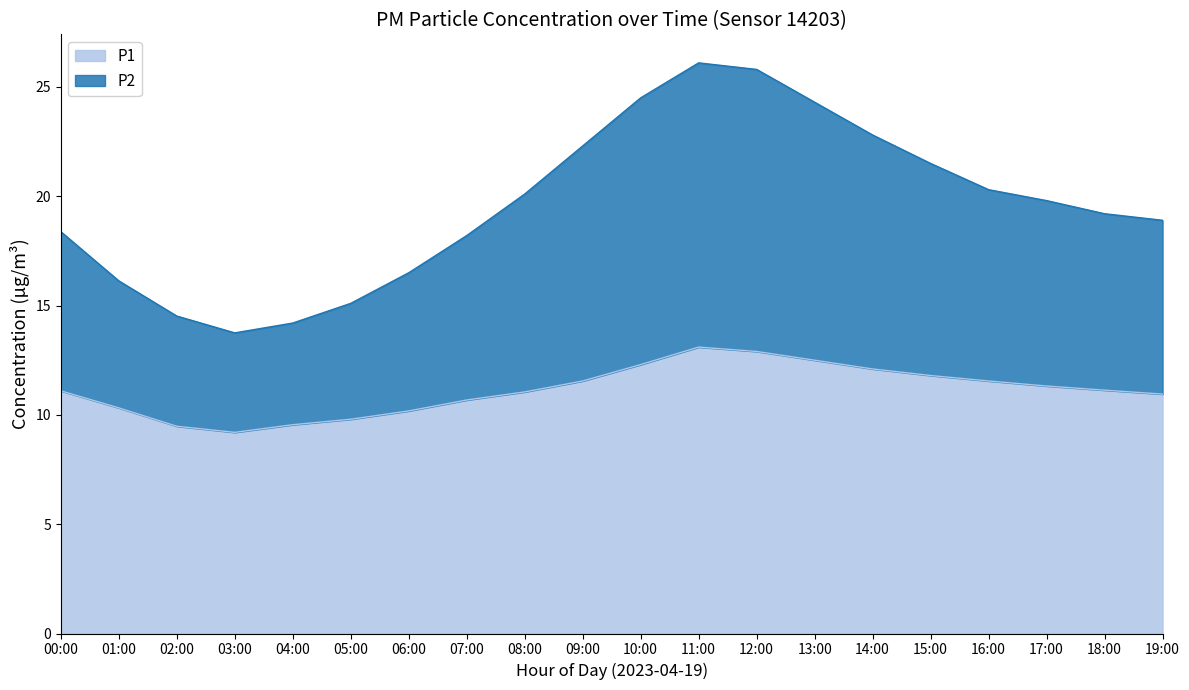

What is the spread (max minus min) of values at 06:00?

6.3